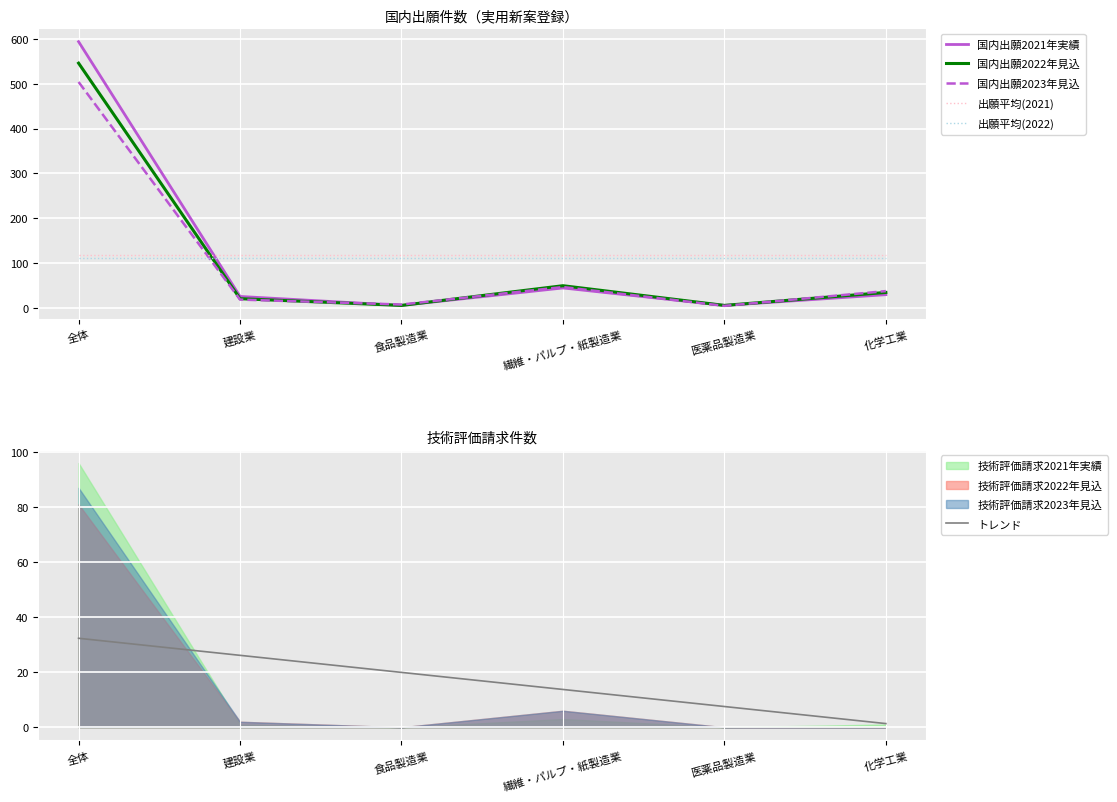

How many data points in 国内出願2022年見込 are less than 34?

3